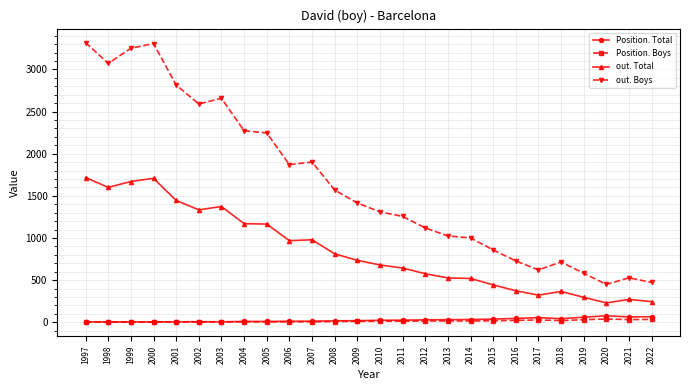

Is the value of Position. Boys at 2020 greater than the value of out. Boys at 2017?

No